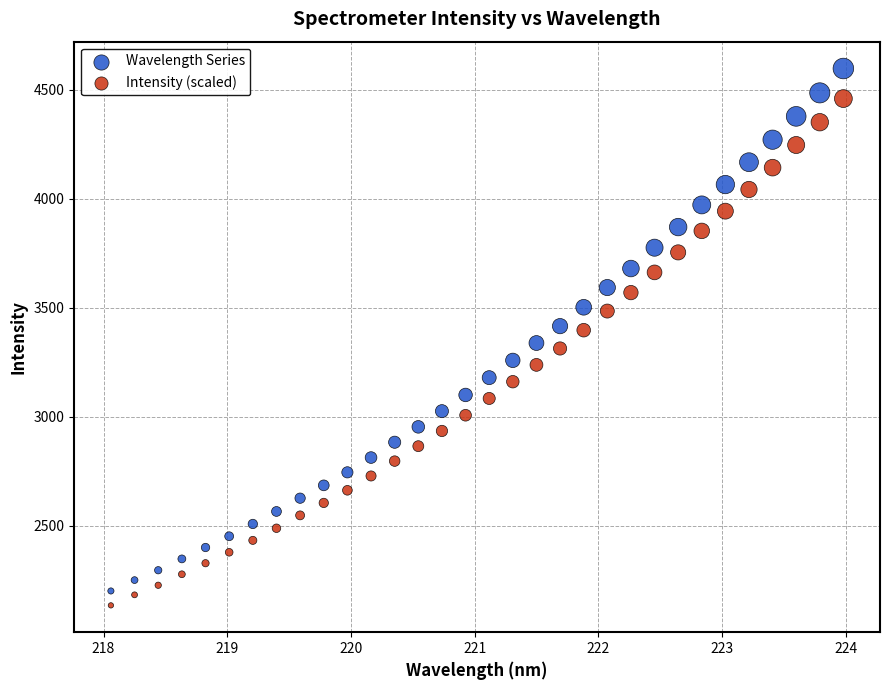

What is the X range (max minus min) for the scatter plot?

5.9